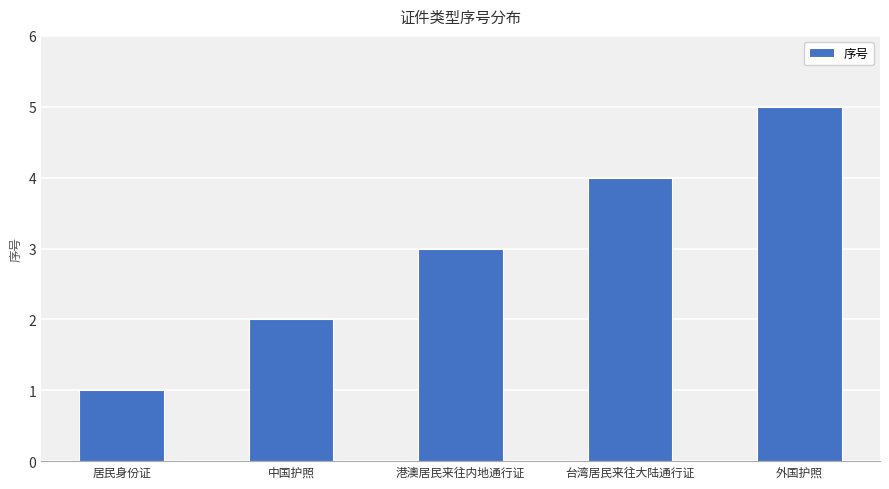

Count the number of categories in the chart.

5